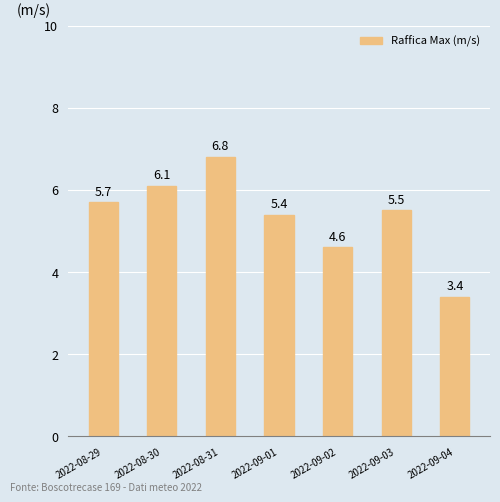

Between 2022-08-29 and 2022-08-31, which is larger?

2022-08-31